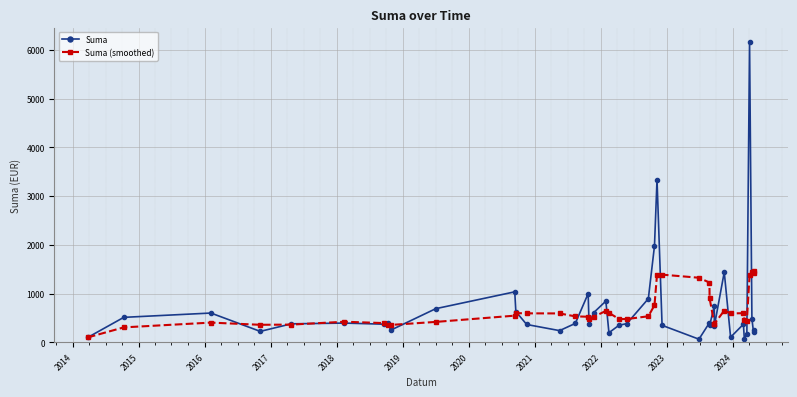

Which series has the widest spread of values?

Suma